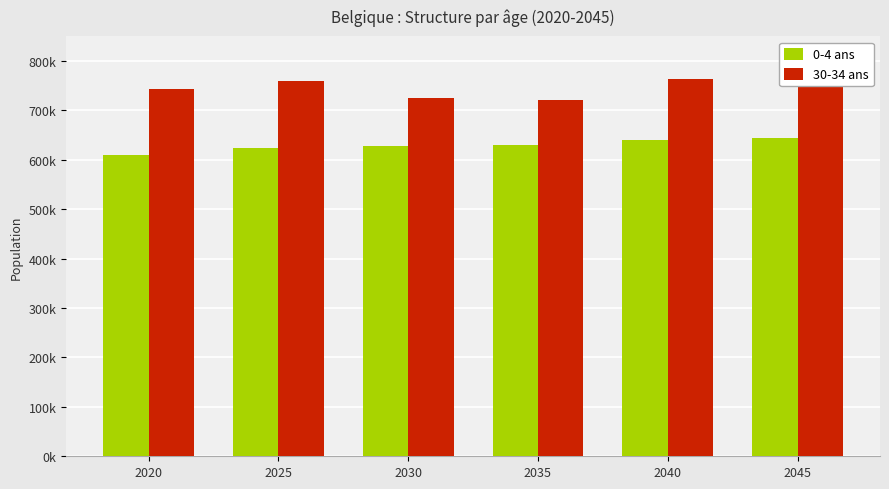

How many values in the 0-4 ans series are below 630897?

3